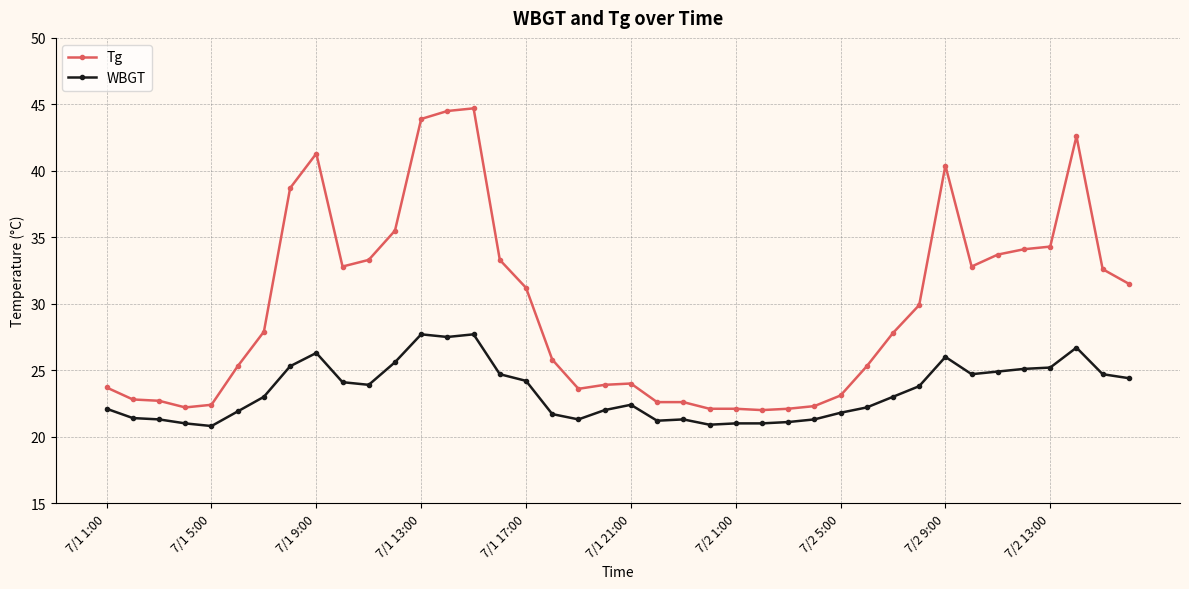

What is the lowest value of the WBGT series?

20.8